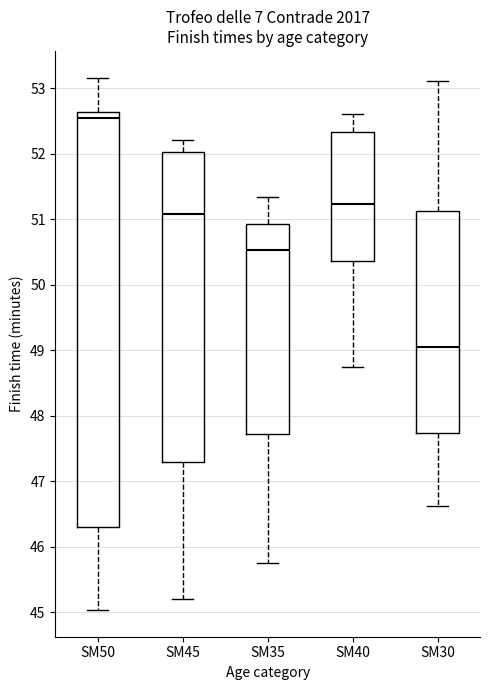

Reading left to right, read every box against the y-axis: the position of its median line, the range the box covers, and the ends of its whiskers. The values are not printed on the chart, so give them approximately, as read against the axis.

SM50: median 52.6 (just below the box's upper edge), box 46.3 to 52.6, whiskers 45.0 to 53.2
SM45: median 51.1, box 47.3 to 52.0, whiskers 45.2 to 52.2
SM35: median 50.5, box 47.7 to 50.9, whiskers 45.8 to 51.4
SM40: median 51.2, box 50.4 to 52.3, whiskers 48.8 to 52.6
SM30: median 49.1, box 47.7 to 51.1, whiskers 46.6 to 53.1